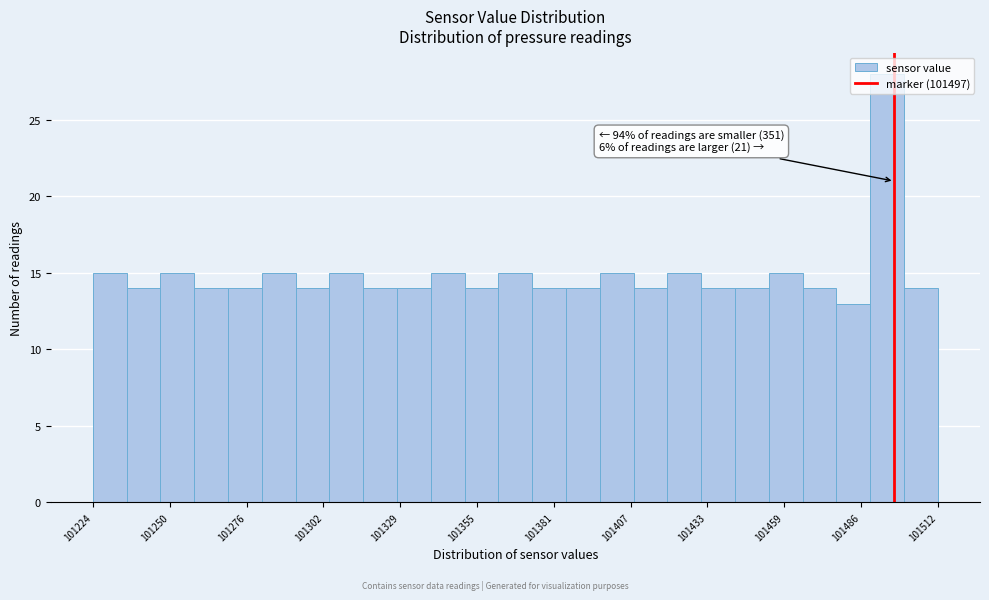

Around what value on the x-axis is the tallest bar? Give the approximate position of its centre, as read against the axis.

101495